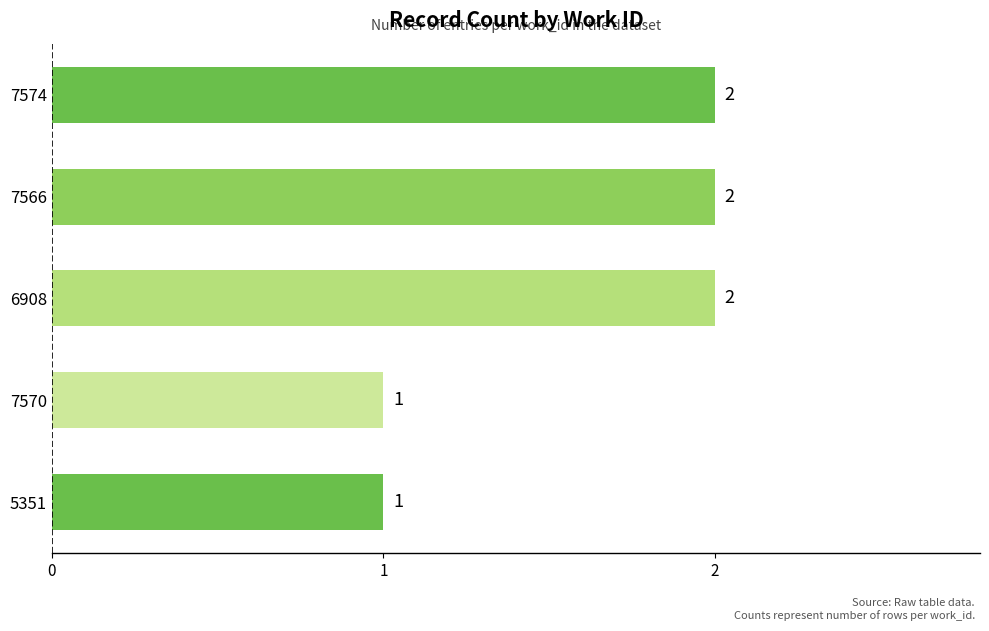

Between 7574 and 7570, which is larger?

7574